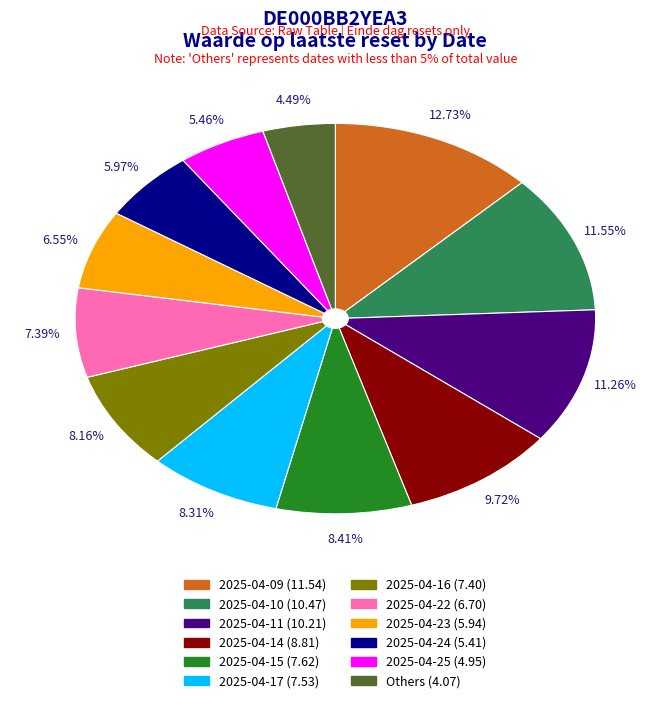

Is there any slice that represents more than half of the pie?

No